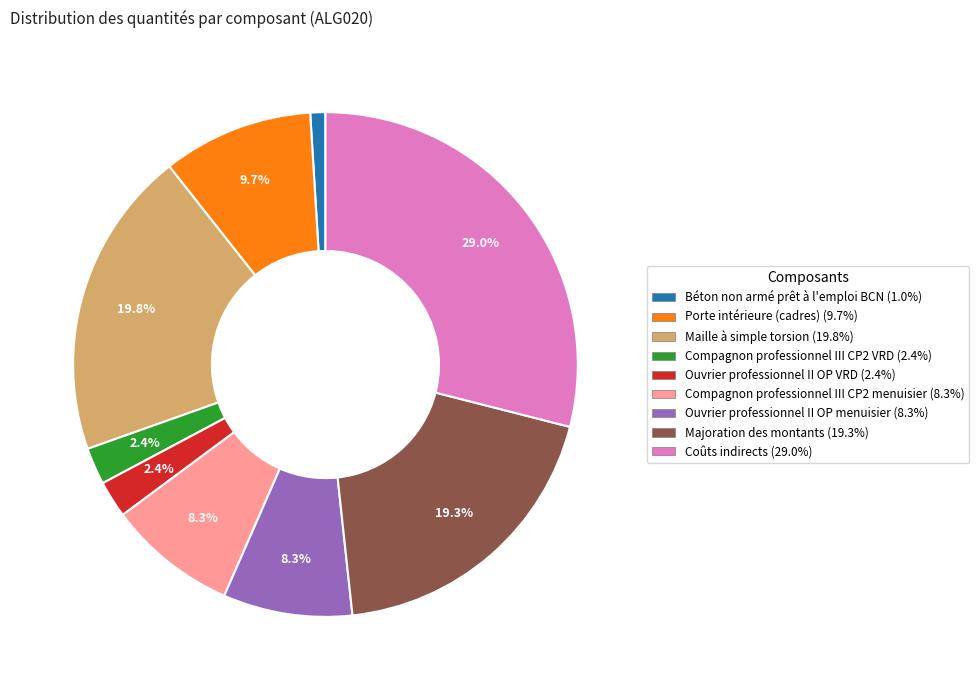

To the nearest percent, what portion does Coûts indirects represent?

29%